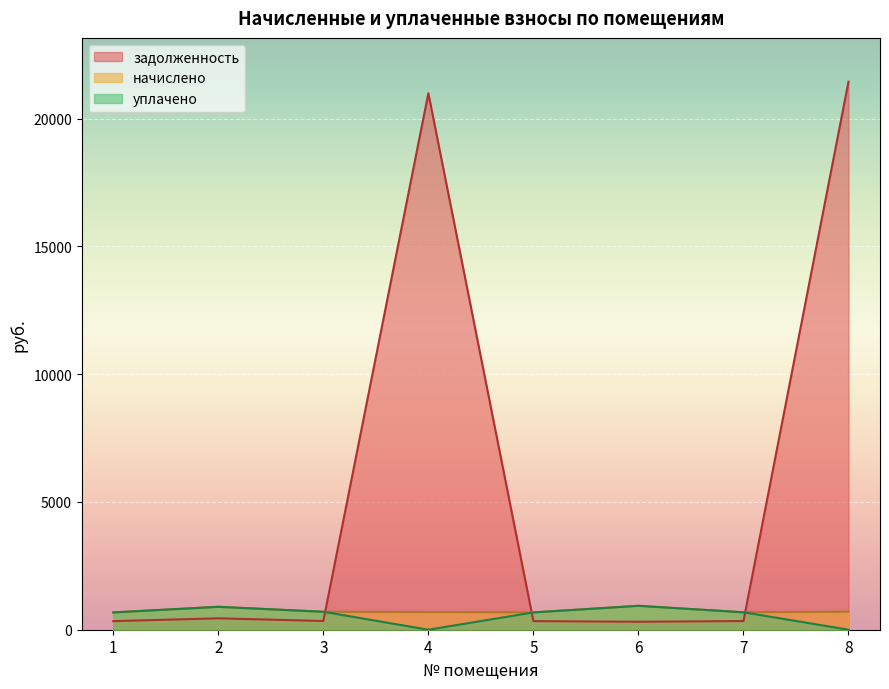

At which category is the sum across all series the highest?

8